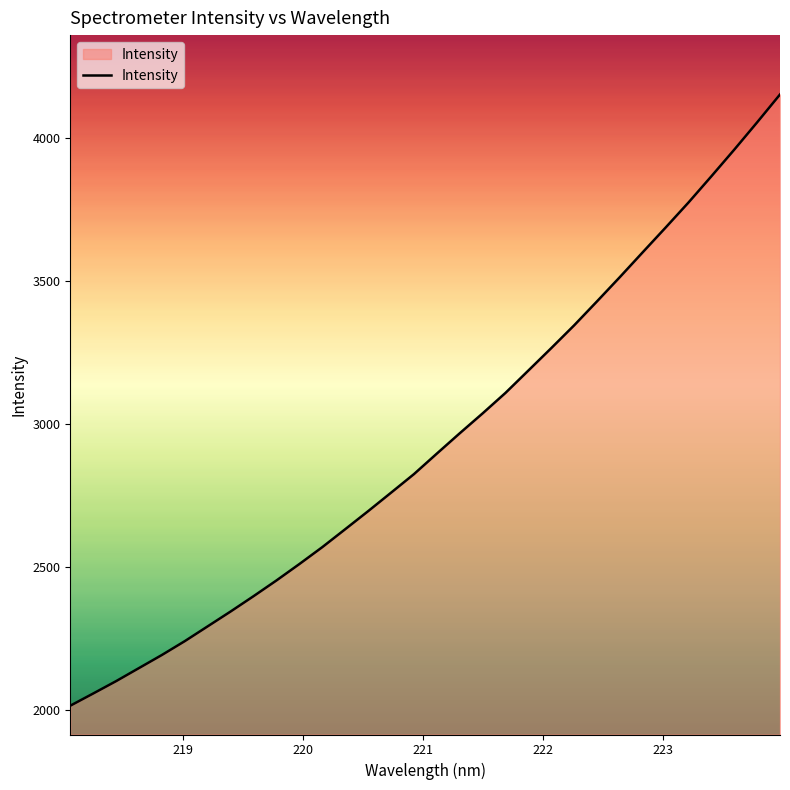

True or false: the data has more than 0 interior local peaks.

False